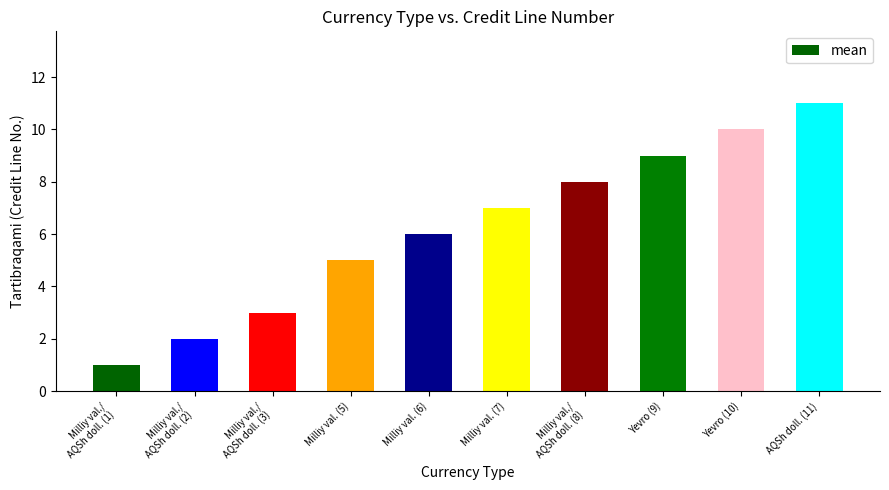

Count the values in the range 3 to 9.

6